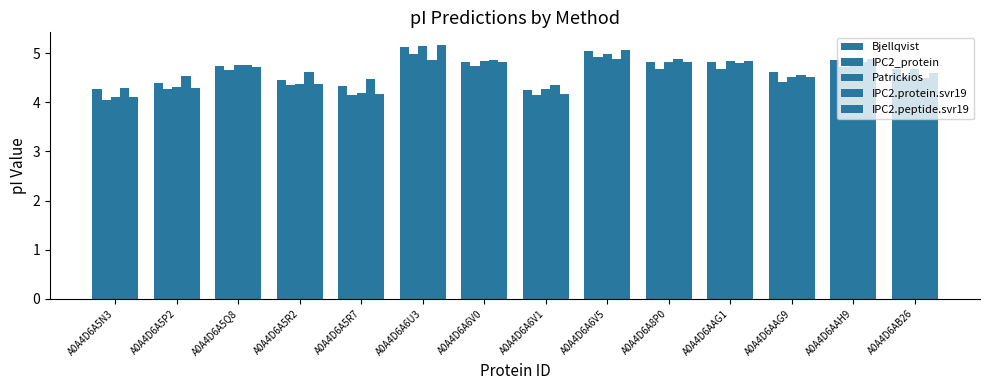

What is the approximate value of IPC2.peptide.svr19 at A0A4D6AAG9?

4.5